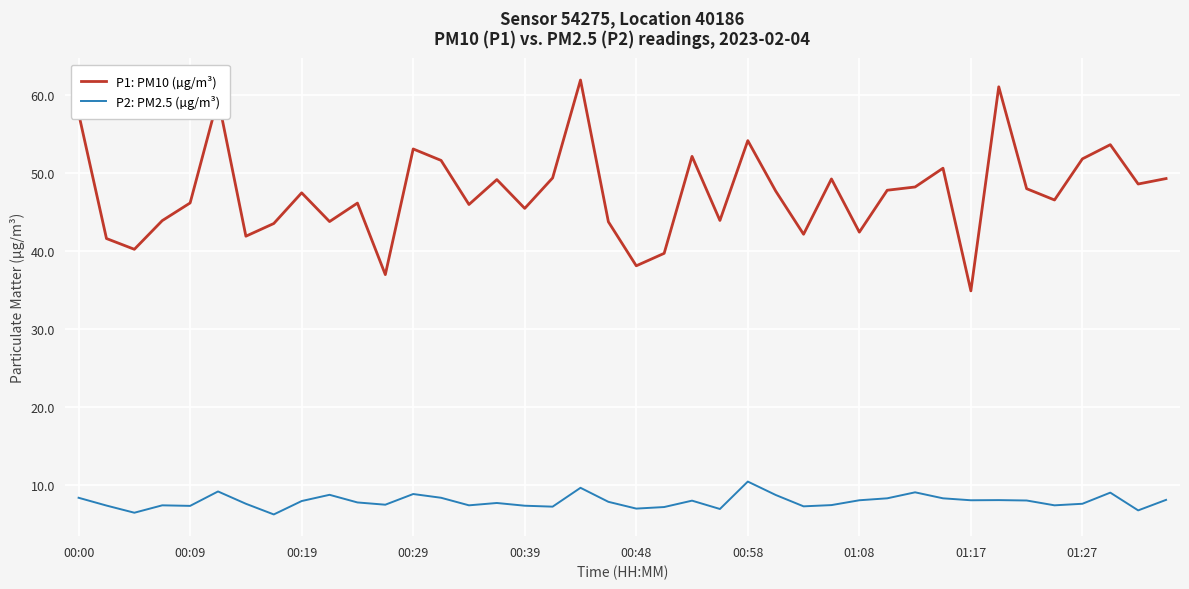

What is the difference between the second highest and minimum values in the P1: PM10 (µg/m³) series?

26.2